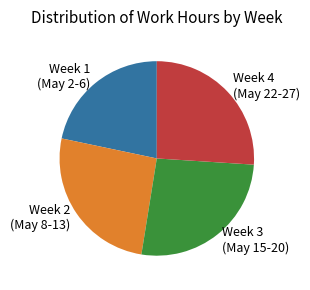

Is it true that Week 4 (May 22-27) is 26% of the pie?

True